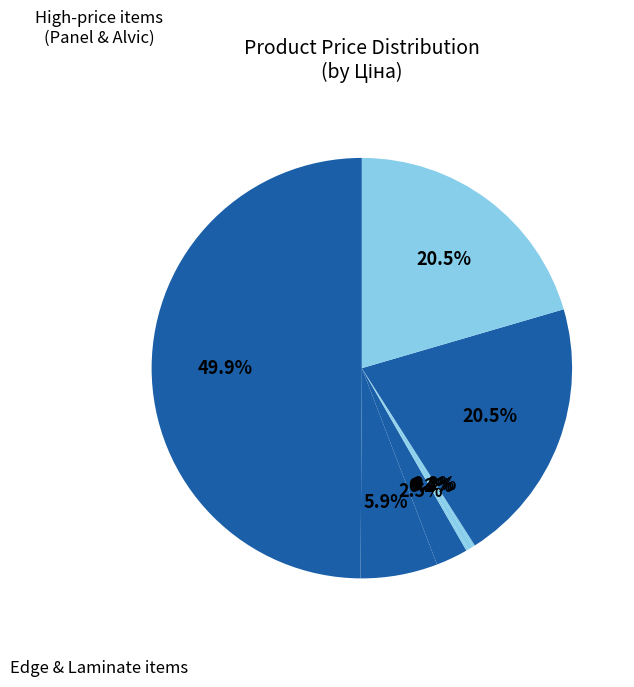

Is there a majority slice in this chart?

No